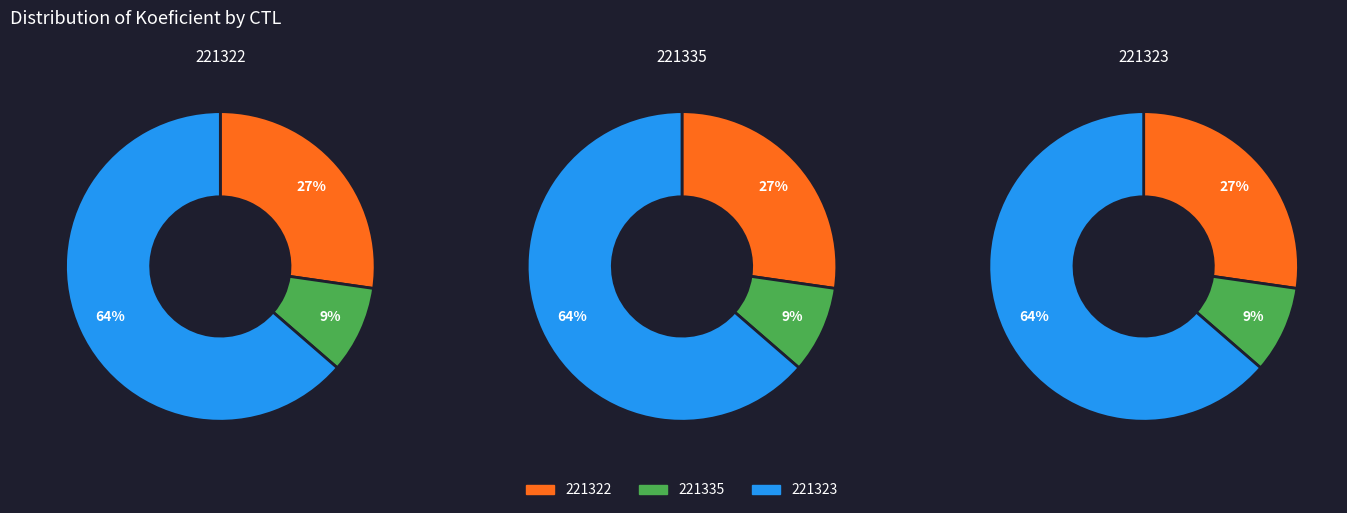

Is it true that 221323 is 76% of the pie?

False